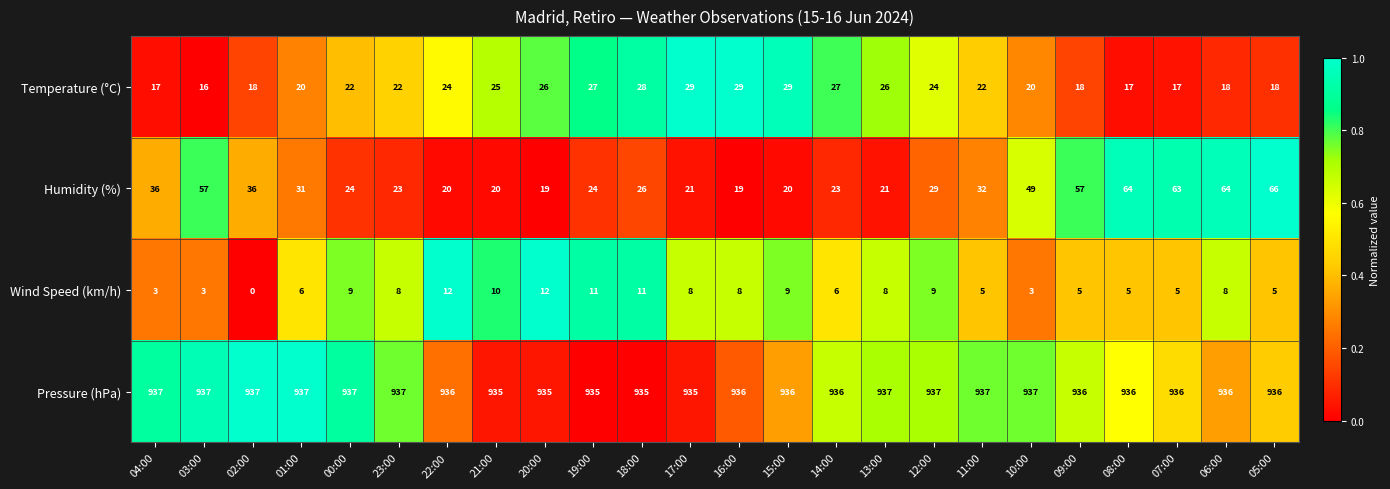

At which label does Wind Speed (km/h) first exceed 8?

00:00